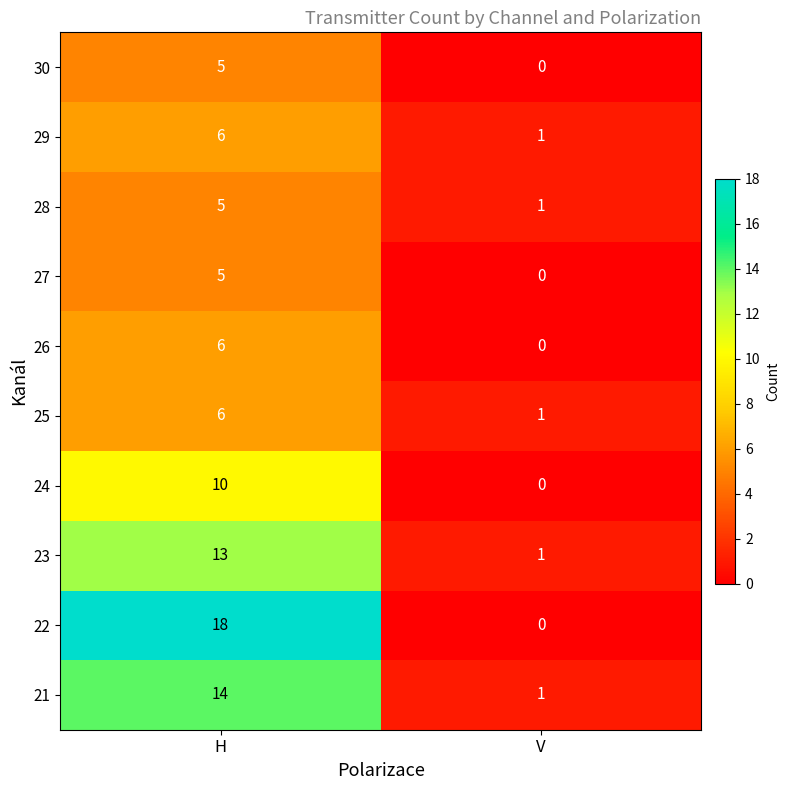

Where is 30 nearest to the value 2?

V